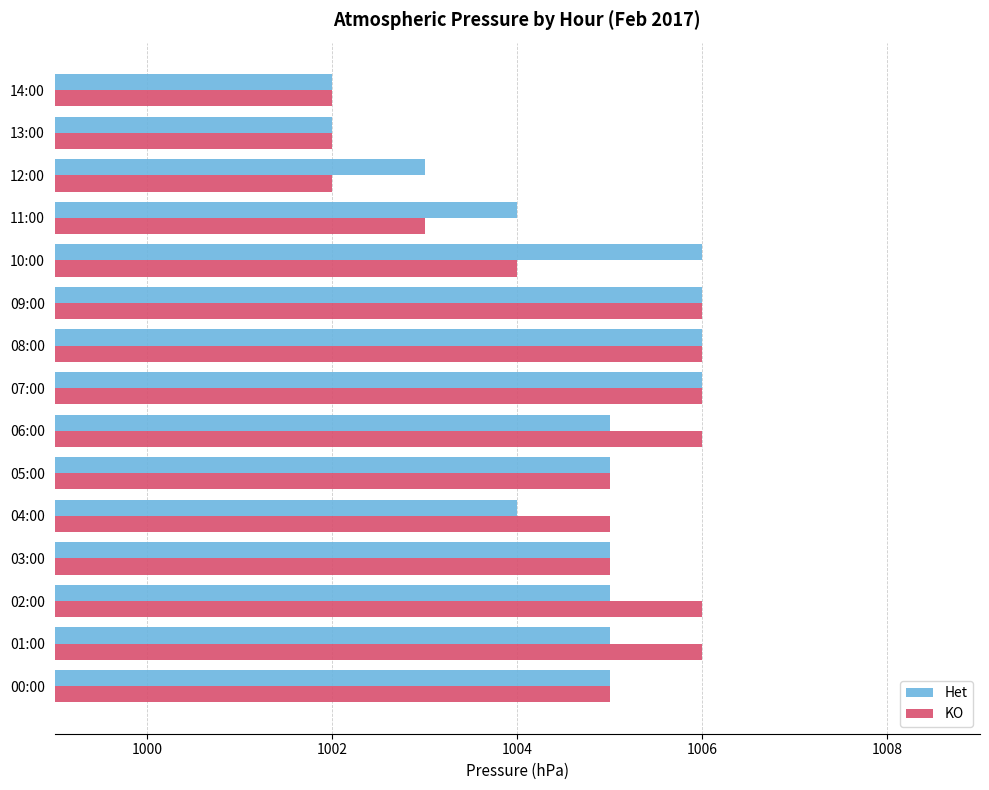

What is the difference between the maximum and second lowest values in the Het series?

4